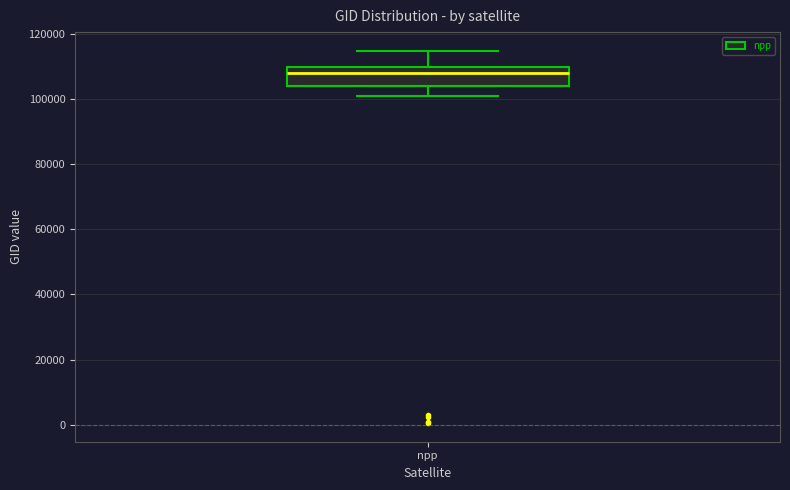

Transcribe this box plot: give where the median line is, the range the box spans, and where the two whiskers end, as read against the y-axis. The values are not printed on the chart, so give them approximately, as read against the axis.

median 108000, box 104000 to 110000, whiskers 100000 to 114000